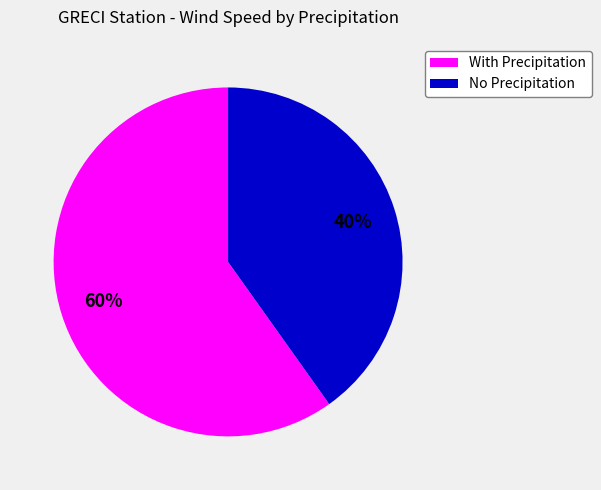

How many slices are in this pie chart?

2